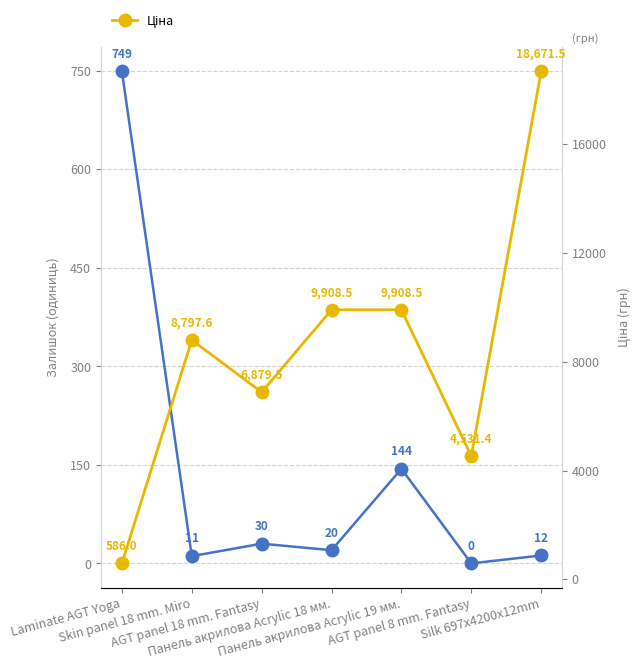

Which label corresponds to the smallest value in the chart?

AGT panel 8 mm. Fantasy